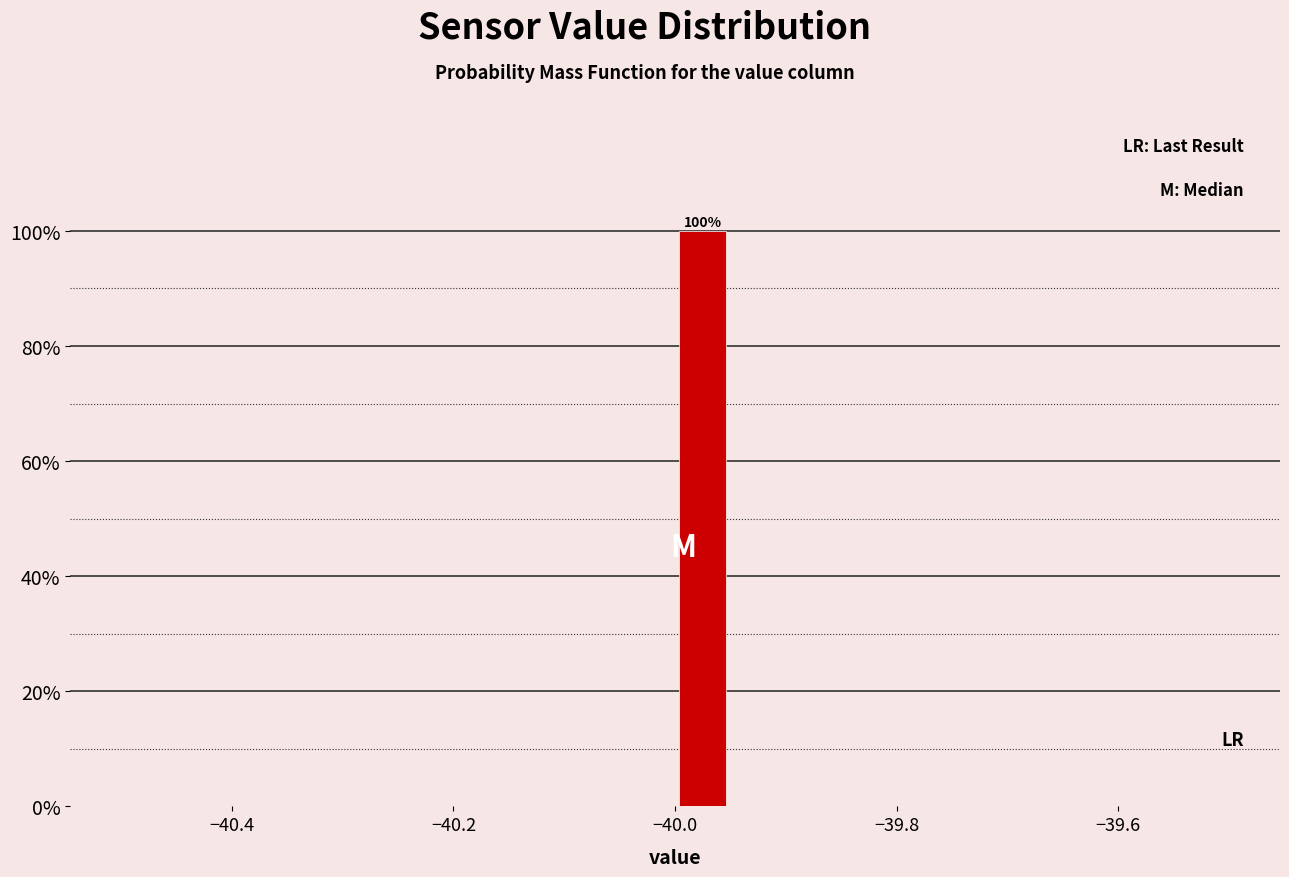

Read against the x-axis, roughly where is the centre of the tallest bar?

-39.98